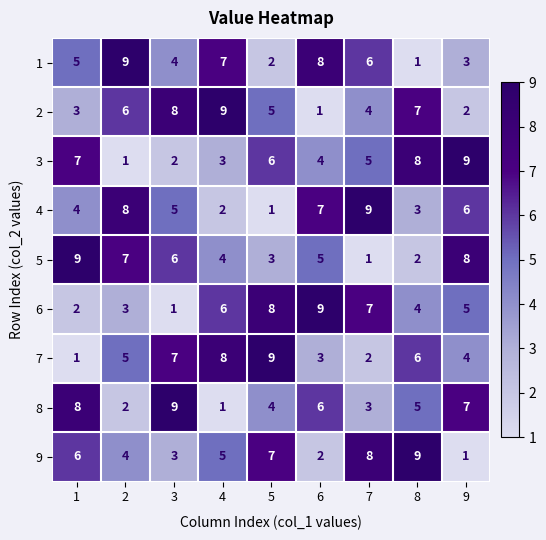

The value of 9 at 4 is 2. True or false?

False